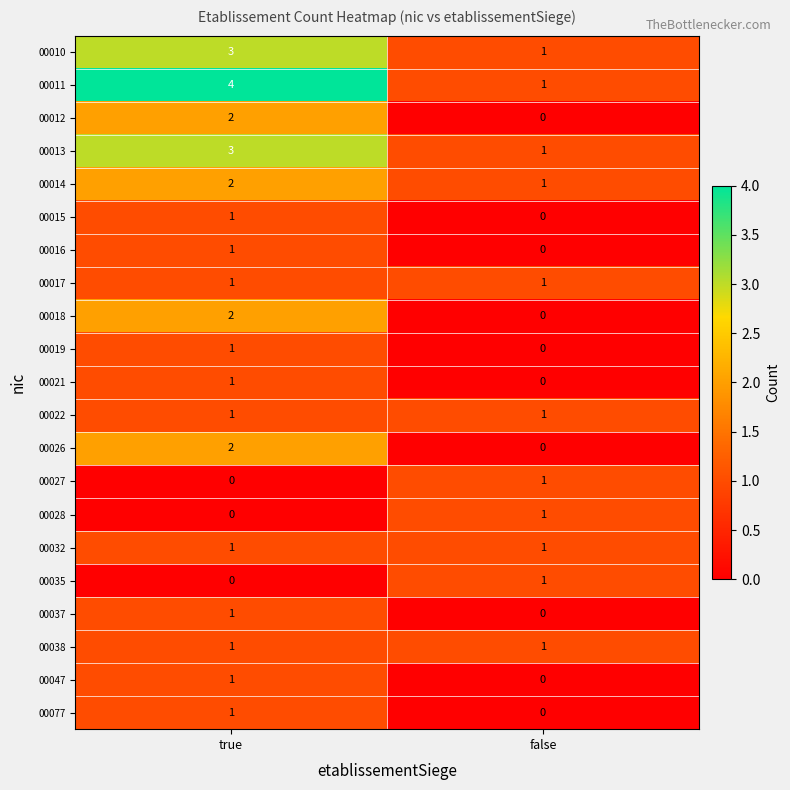

True or false: 00037 has a value of -1 at false.

False